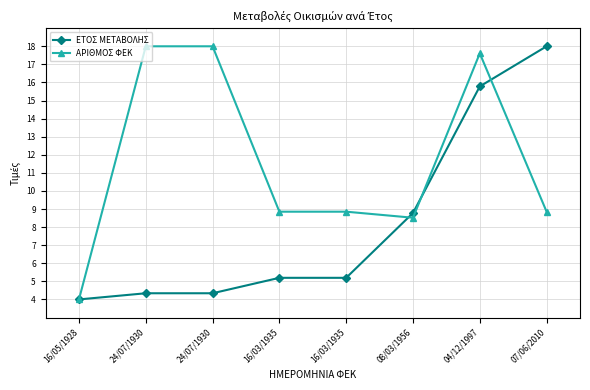

How many times do ΑΡΙΘΜΟΣ ΦΕΚ and ΕΤΟΣ ΜΕΤΑΒΟΛΗΣ cross each other?

3